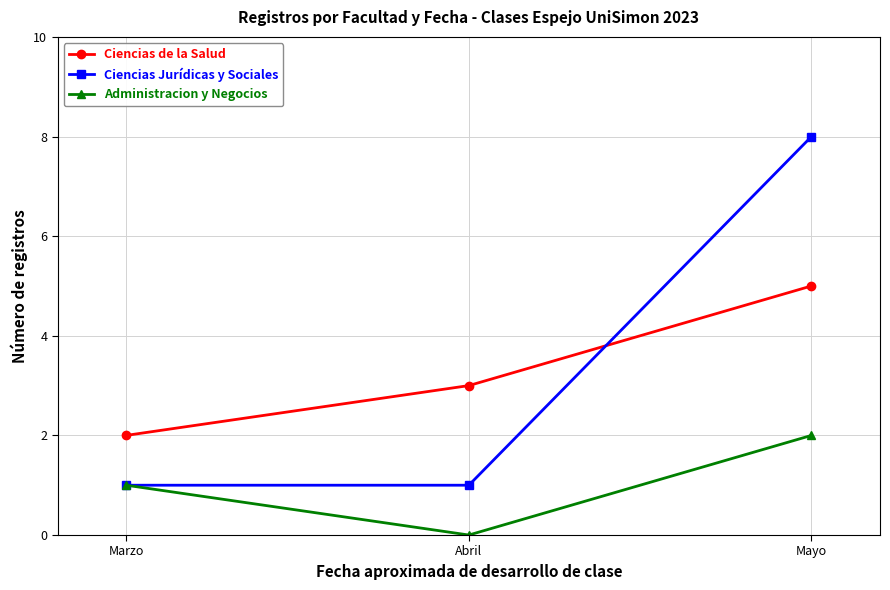

The Ciencias Jurídicas y Sociales series shows 0 at Marzo. True or false?

False